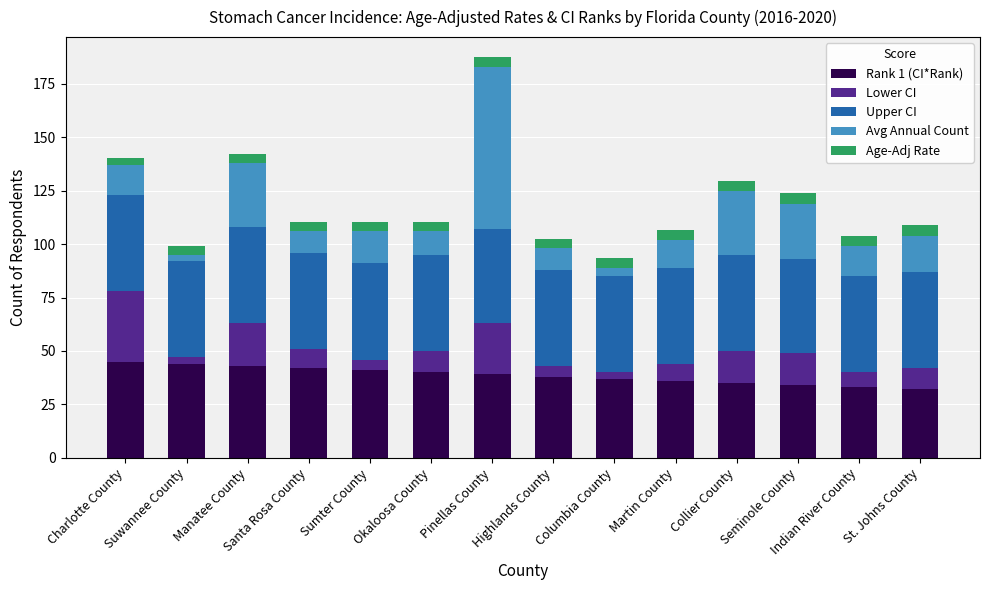

Are the bars horizontal?

No